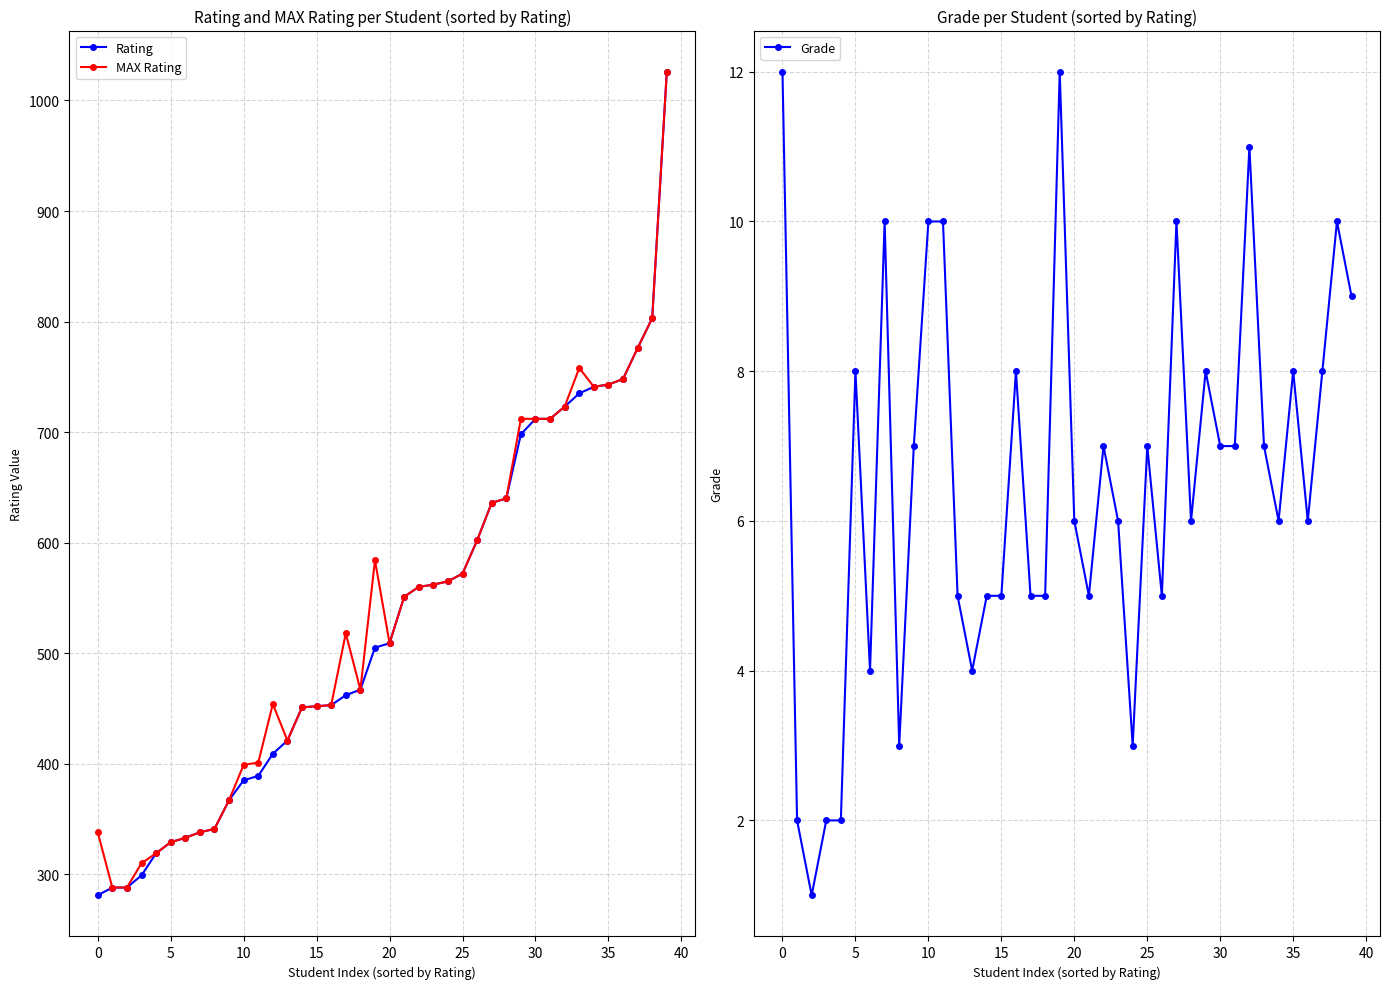

What is the lowest value of the MAX Rating series?

288